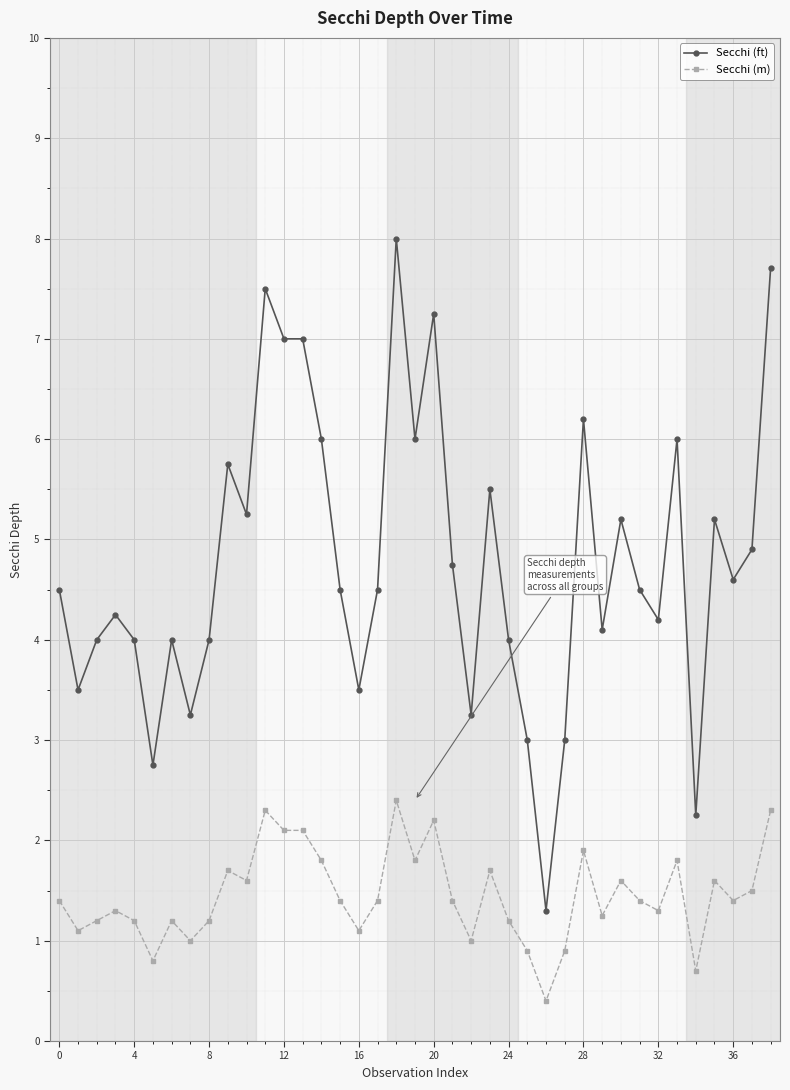

List the series in order of their overall mean, highest first.

Secchi (ft), Secchi (m)